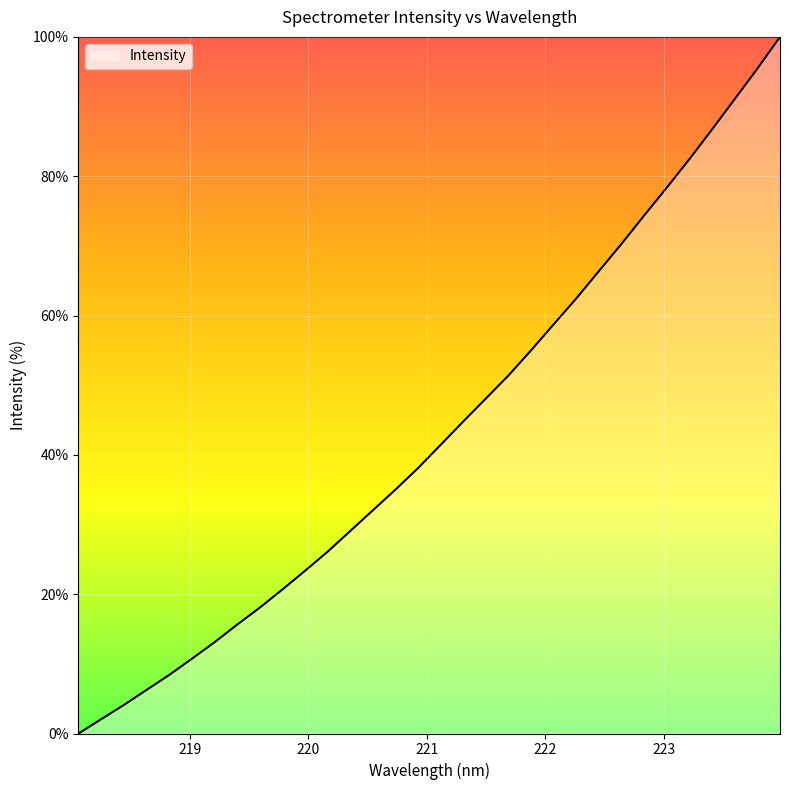

Is this an area chart (filled region under the line)?

Yes